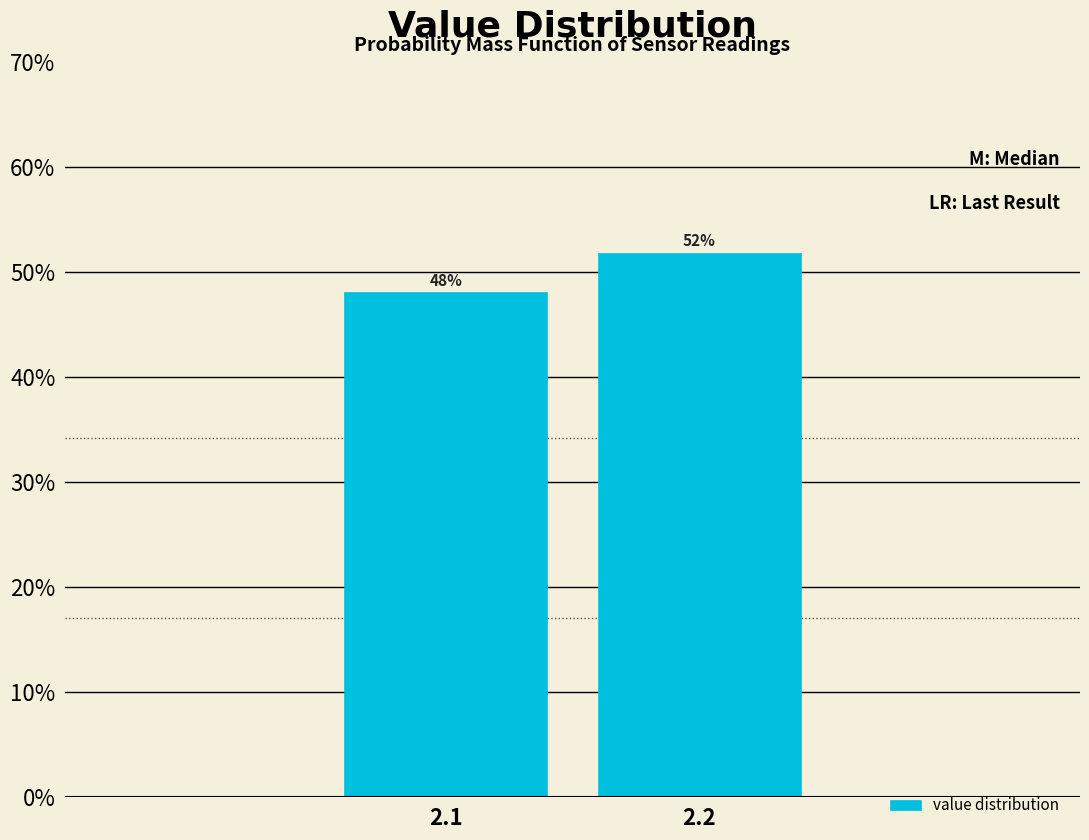

Where does the data first go above 51?

2.2